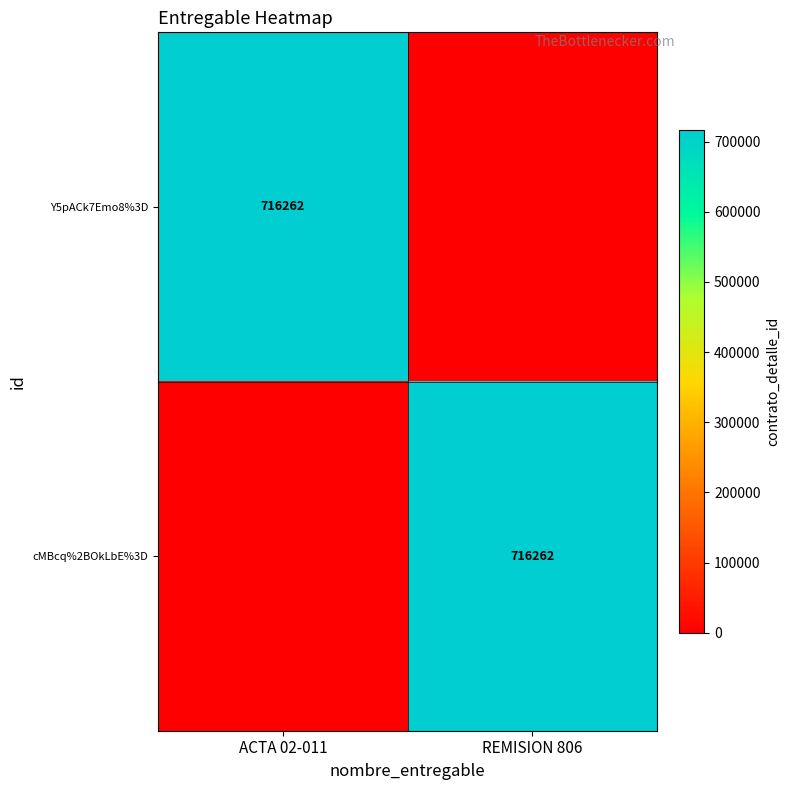

The Y5pACk7Emo8%3D series shows 716262 at ACTA 02-011. True or false?

True